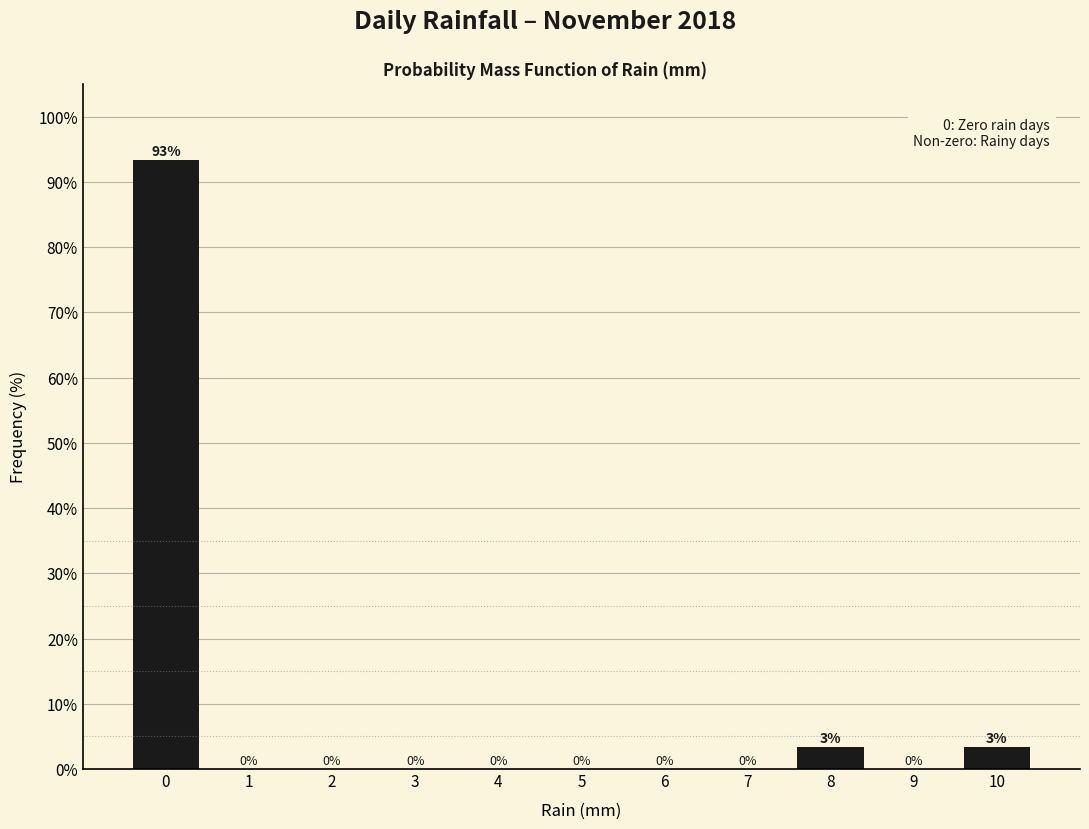

What is the maximum value shown in the chart?

93.3